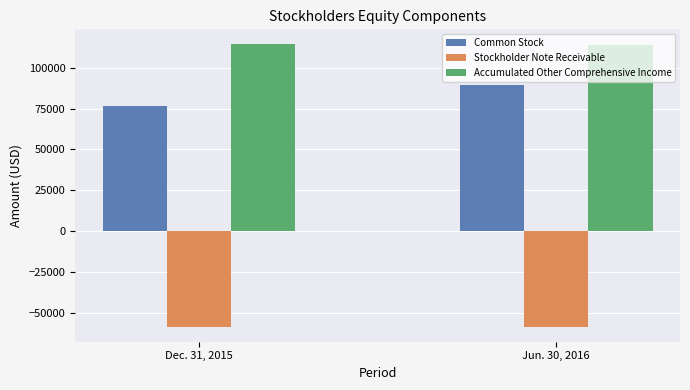

Where is Stockholder Note Receivable nearest to the value -58824?

Dec. 31, 2015